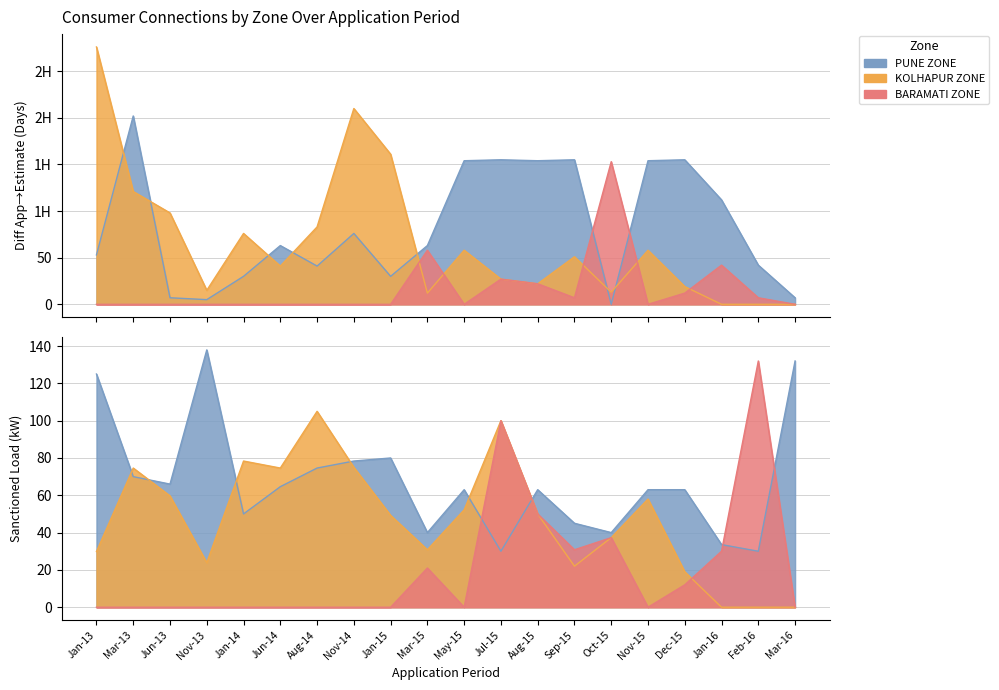

How many lines are shown in the chart?

3